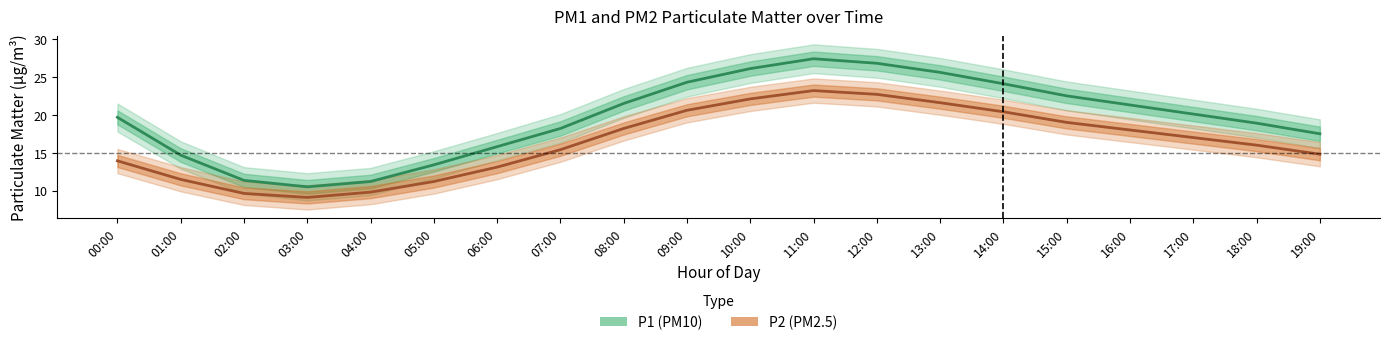

Does the chart have visible grid lines?

No